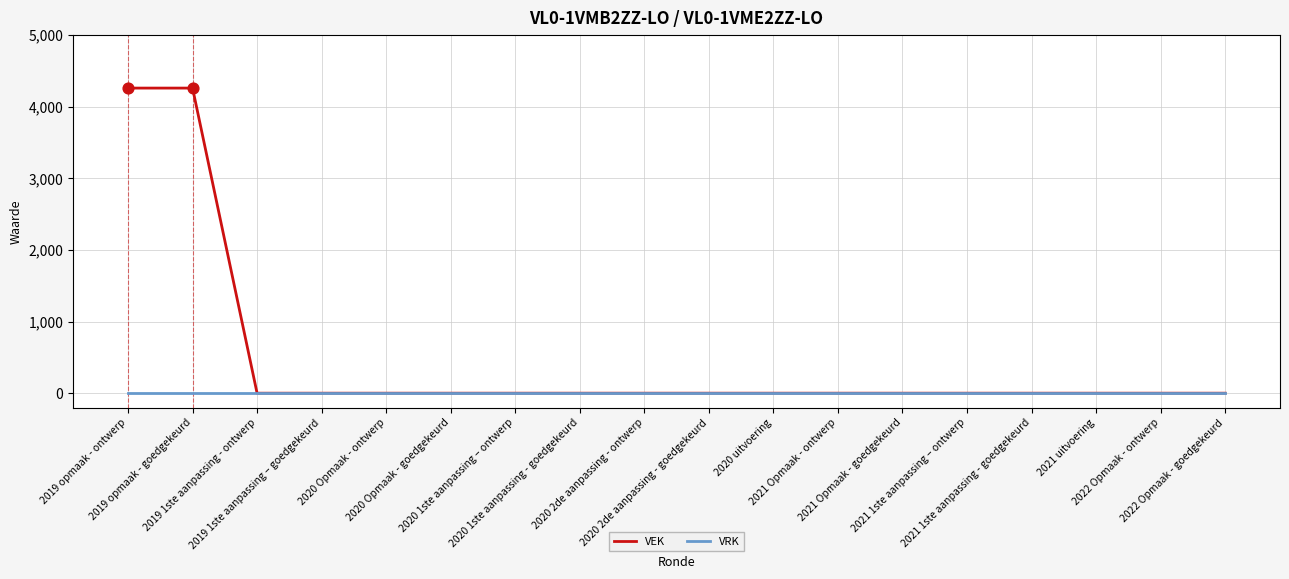

Which series has the widest spread of values?

VEK